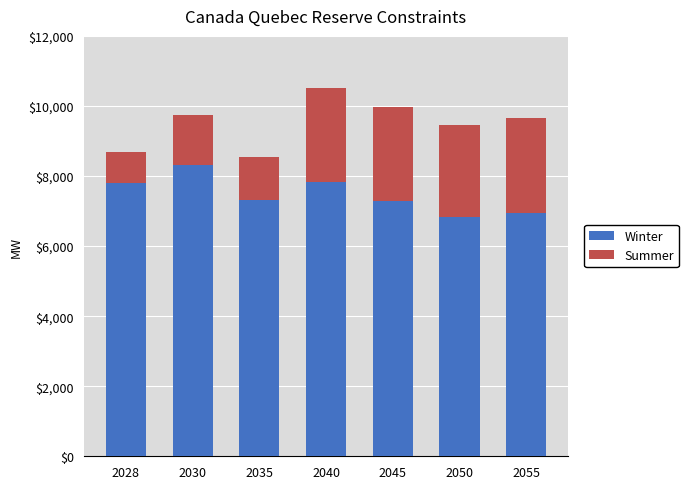

What is the sum of all Winter values?

52344.2